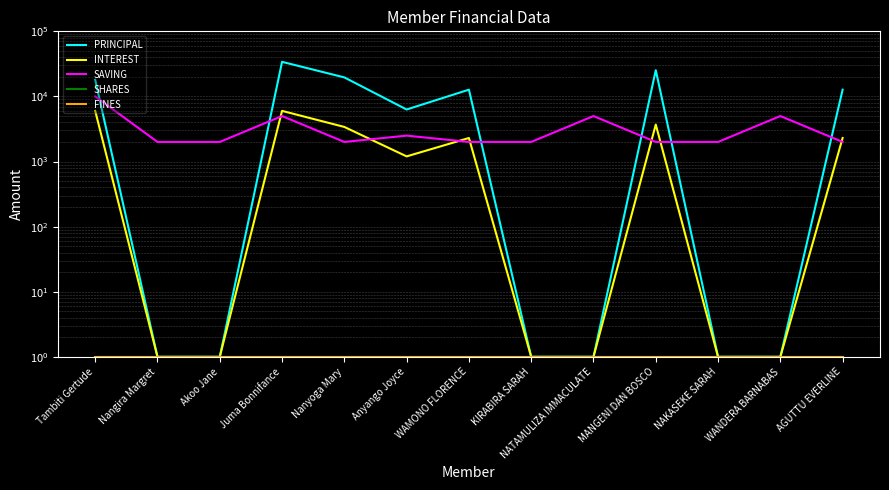

What is the minimum value for PRINCIPAL?

1